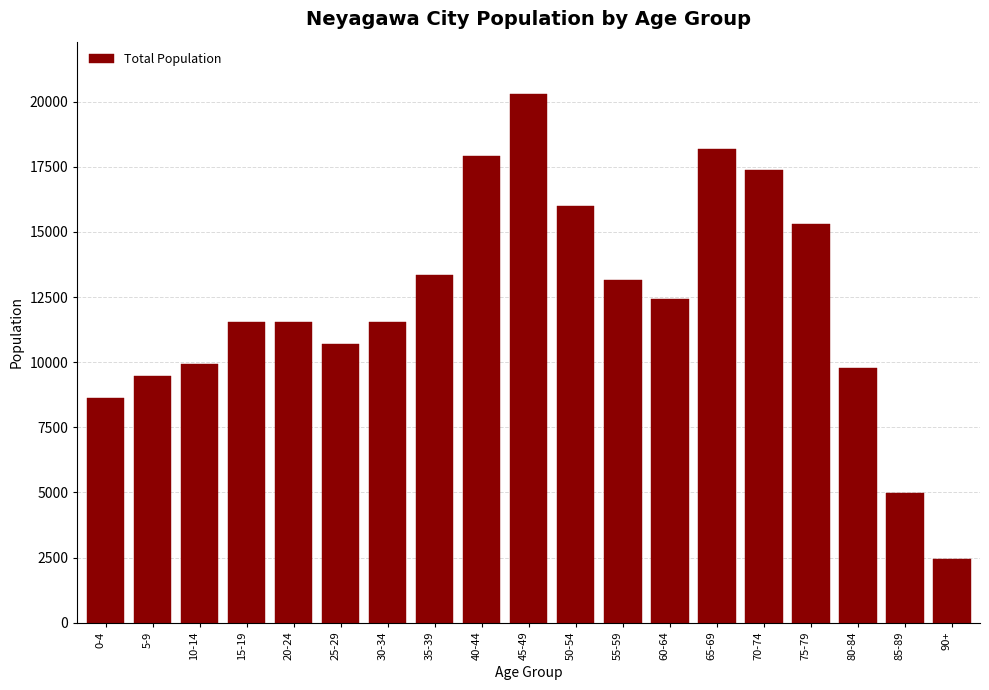

What is the difference between the second highest and second lowest values?

13224